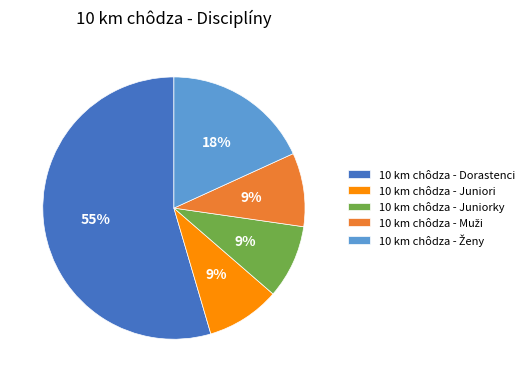

What percentage is the 10 km chôdza - Juniori slice, to the nearest percent?

9%